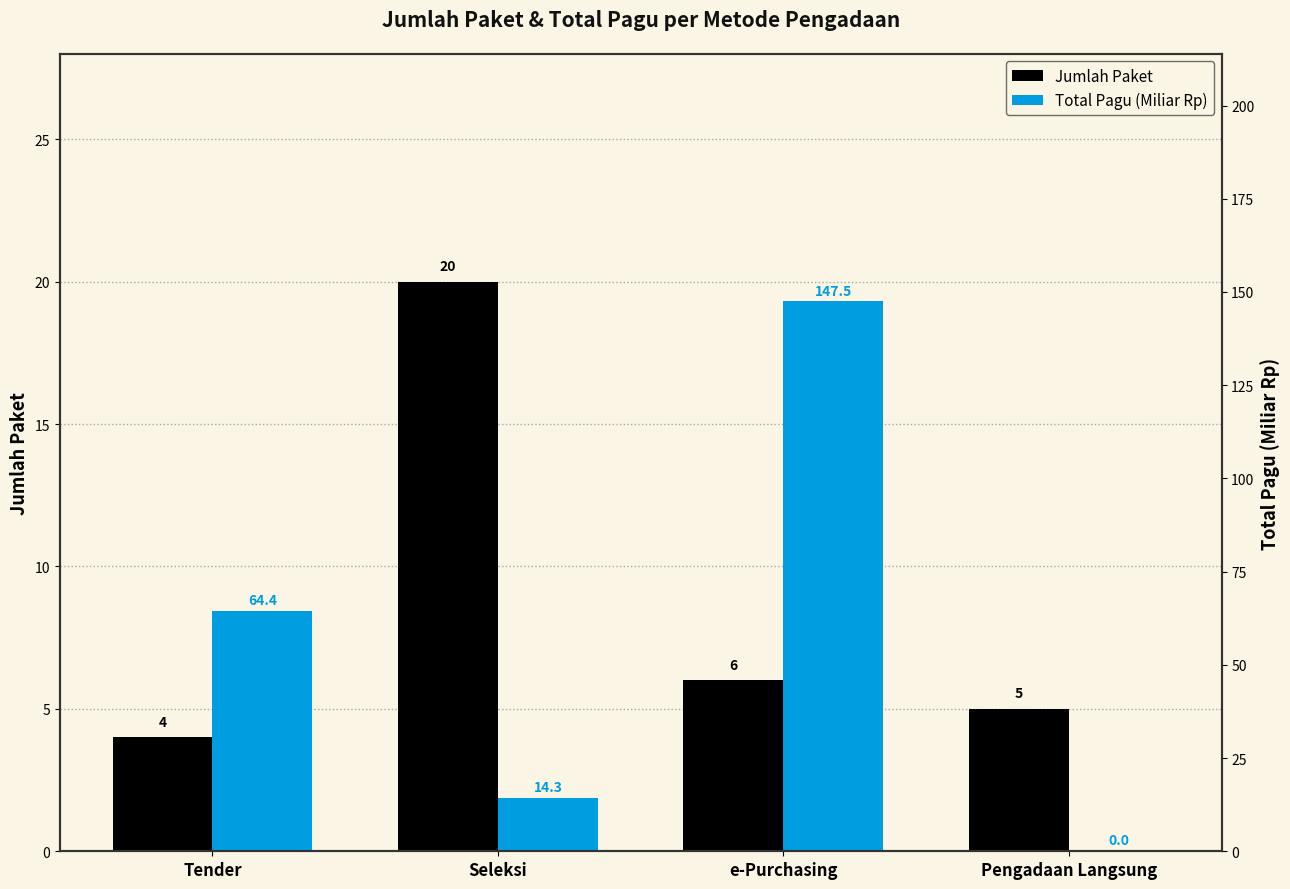

Rank the series at Tender from highest to lowest value.

Total Pagu (Miliar Rp), Jumlah Paket